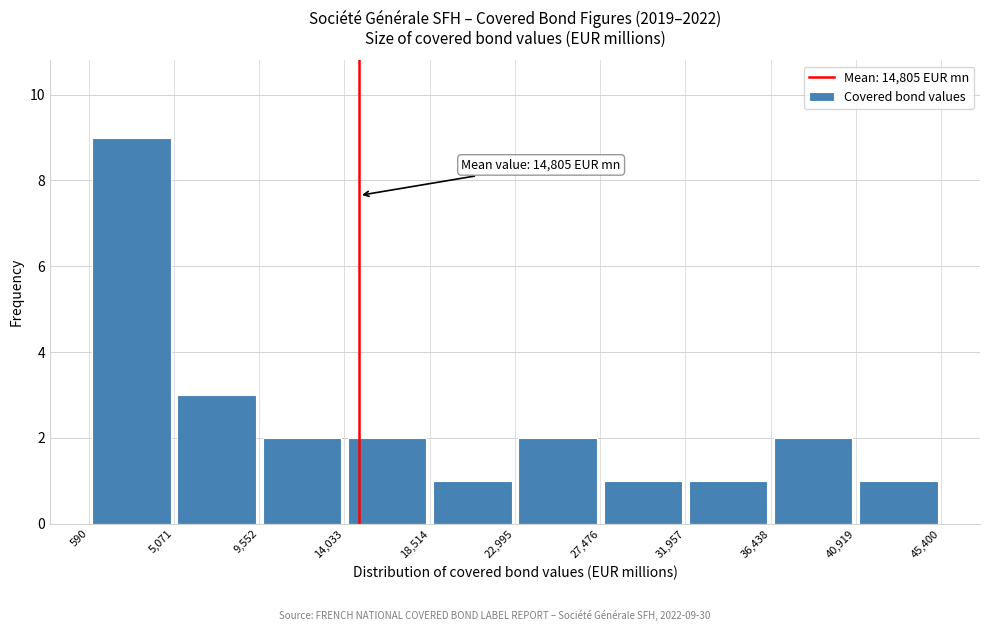

Which range on the x-axis has the tallest bar?

590 to 5,071